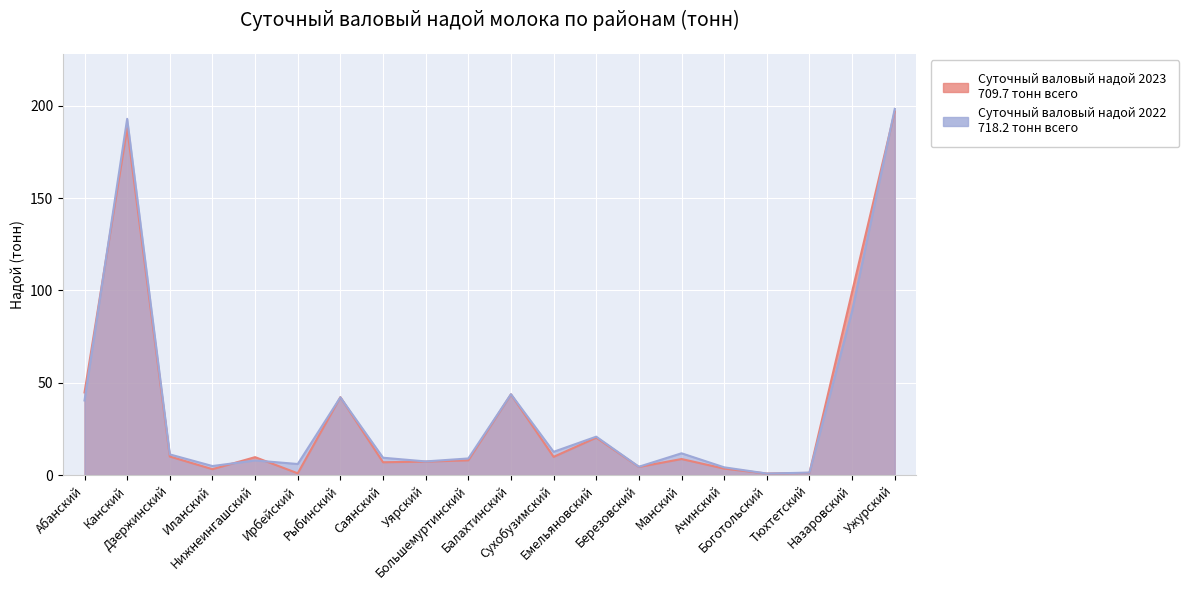

What are all the series names shown in the legend?

Суточный валовый надой 2023, Суточный валовый надой 2022